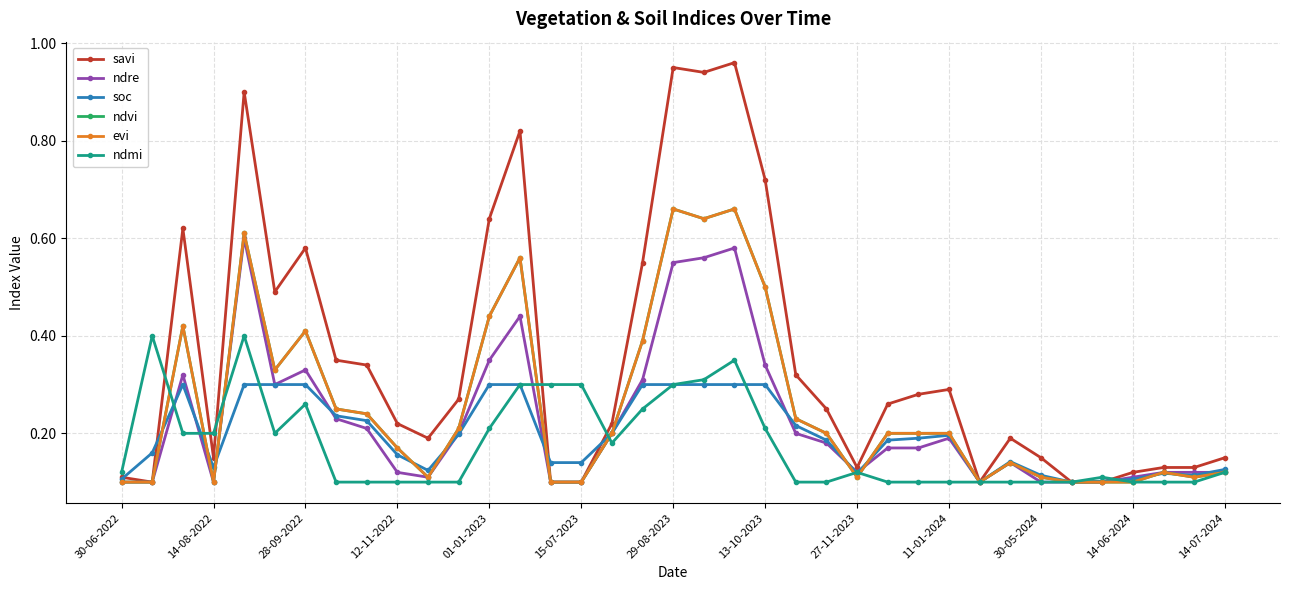

Does the chart have visible grid lines?

Yes